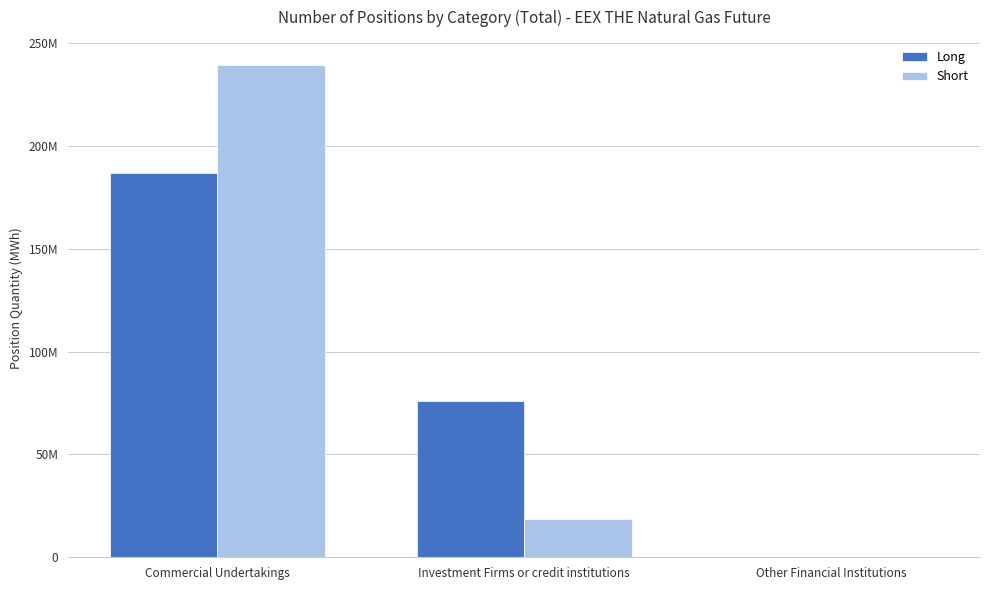

What is the sum of the Long values at Other Financial Institutions and Commercial Undertakings?

186727120